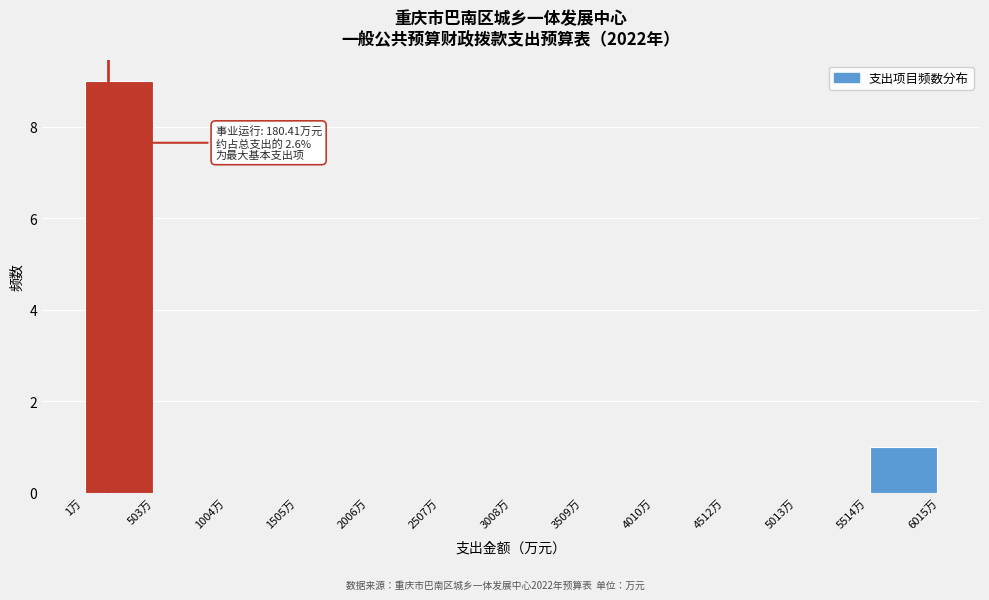

Over which range of the x-axis is the bar tallest?

0 to 500